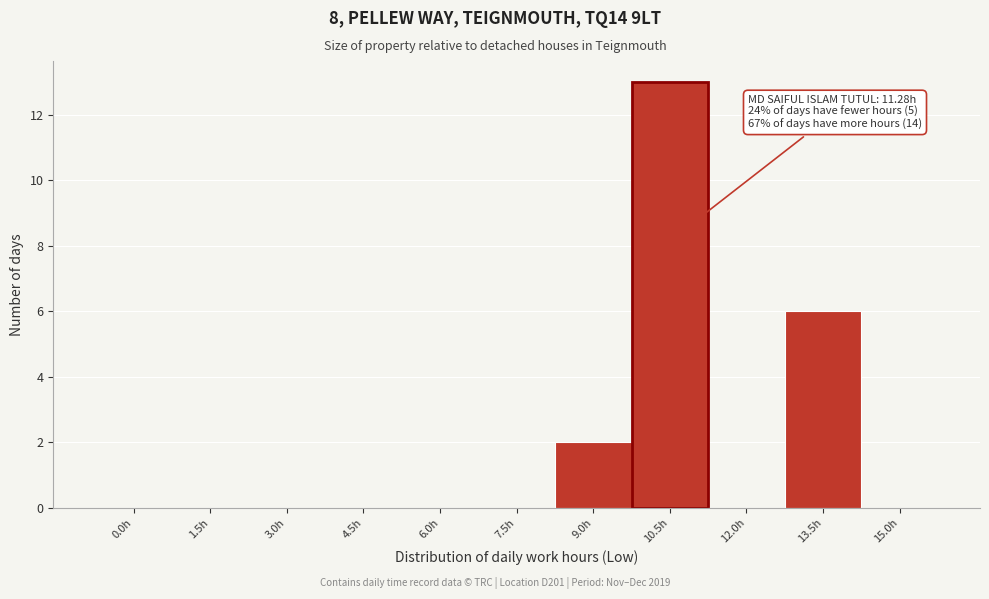

Reading left to right, transcribe all the data shown in this chart.

0.0h=0	1.5h=0	3.0h=0	4.5h=0	6.0h=0	7.5h=0	9.0h=2	10.5h=13	12.0h=0	13.5h=6	15.0h=0